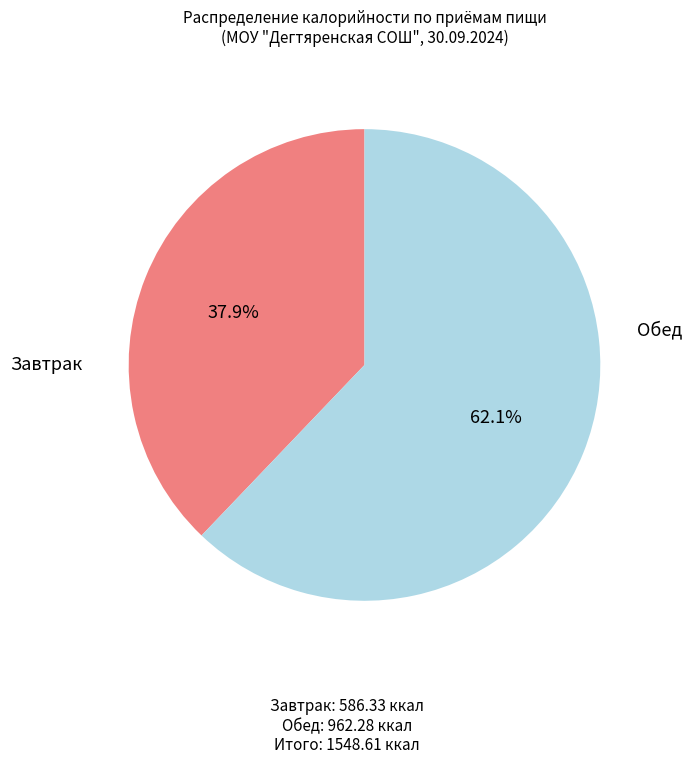

Between Обед and Завтрак, which is larger?

Обед